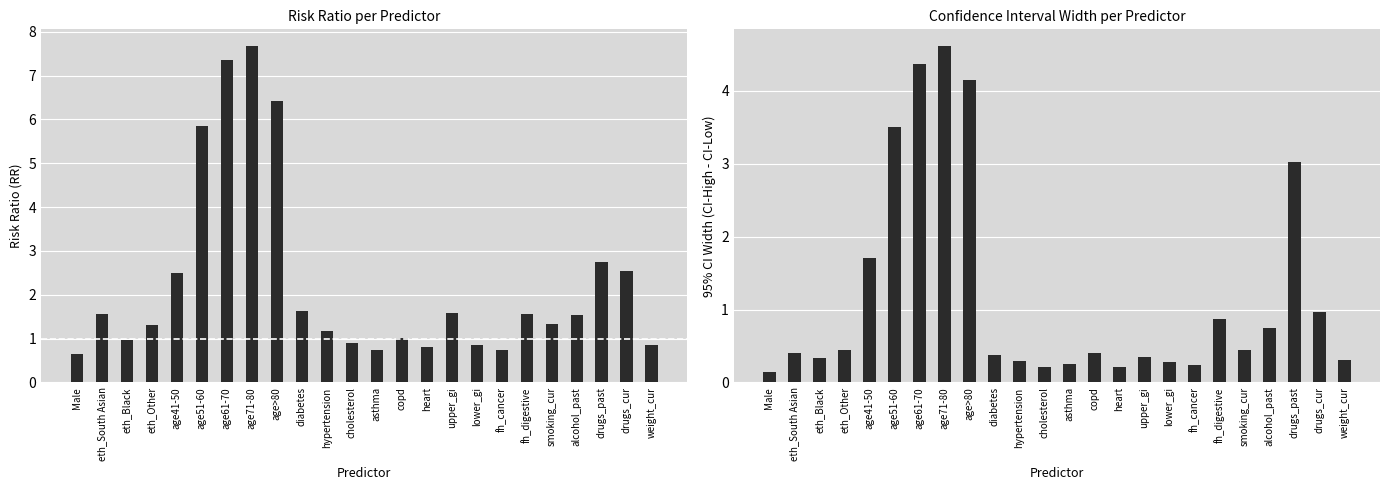

What is the difference between the highest and lowest values at smoking_cur?

0.9